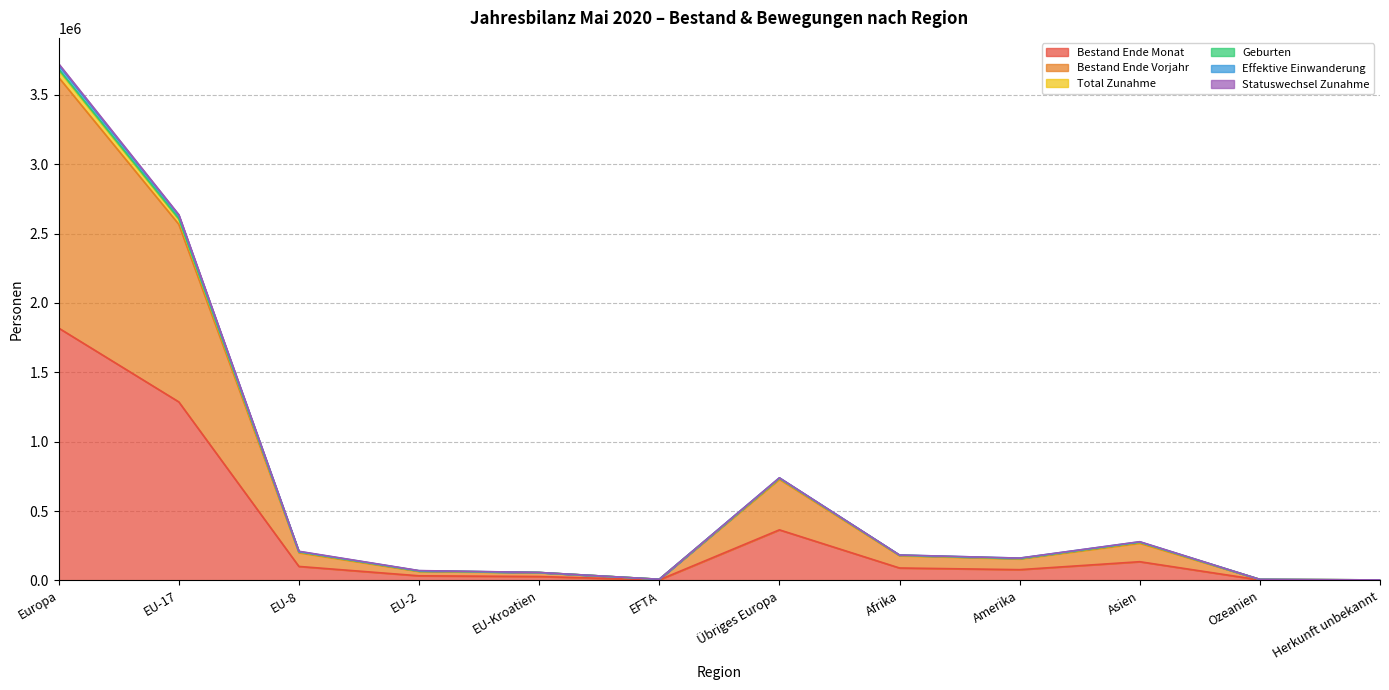

True or false: Effektive Einwanderung has more than 2 interior local peaks.

False